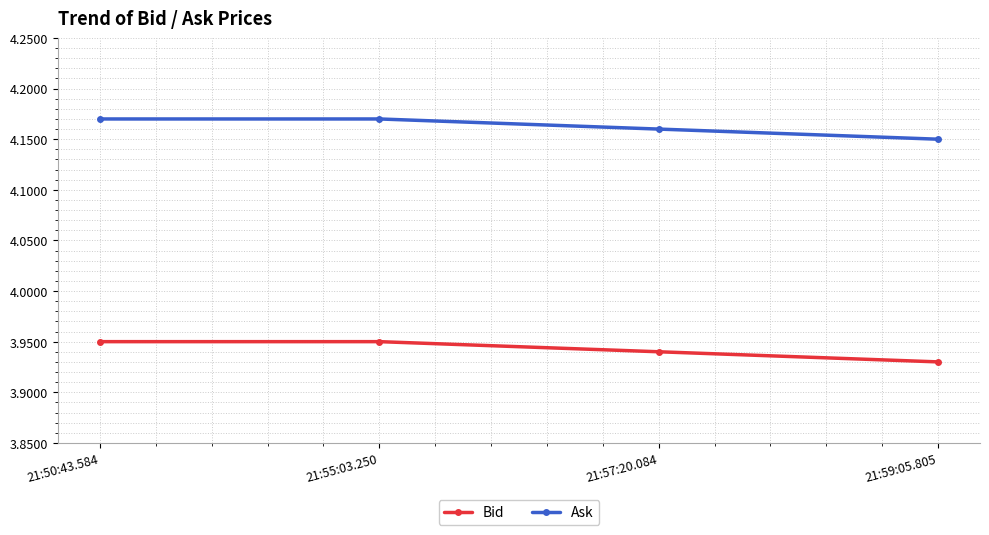

What position from the right is 21:50:43.584?

4